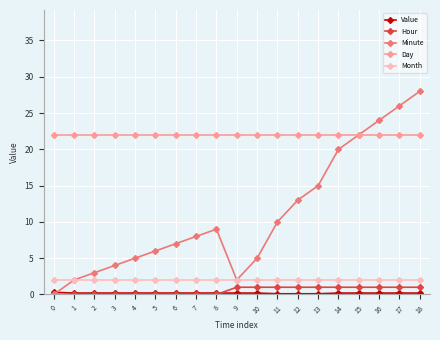

How many series are shown in this chart?

5